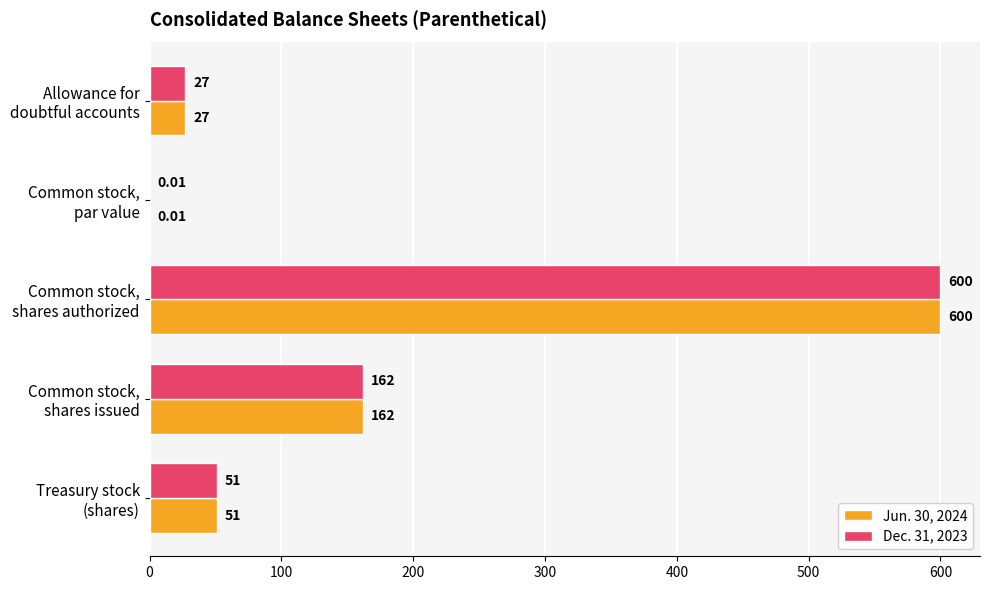

What is the sum of all Jun. 30, 2024 values?

840.0